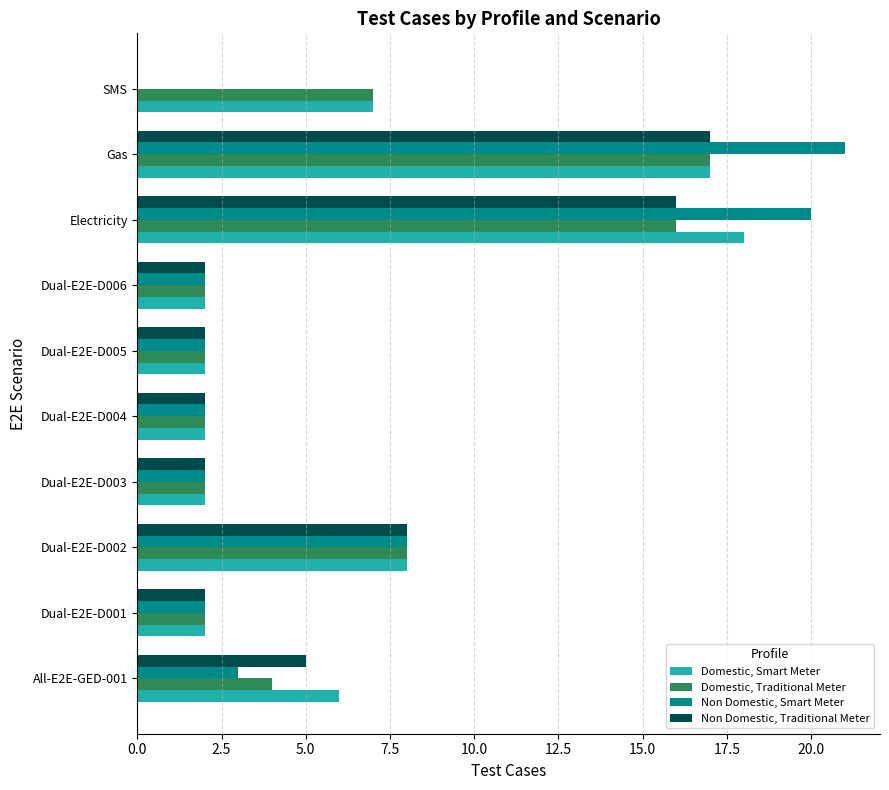

At which category is the sum across all series the highest?

Gas